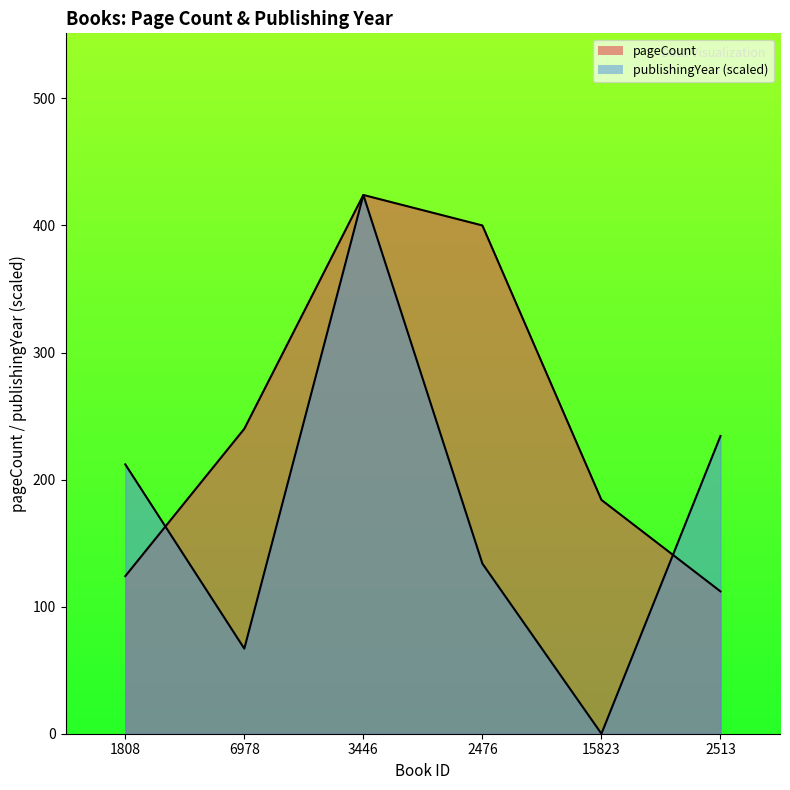

How many distinct data groups are displayed?

2